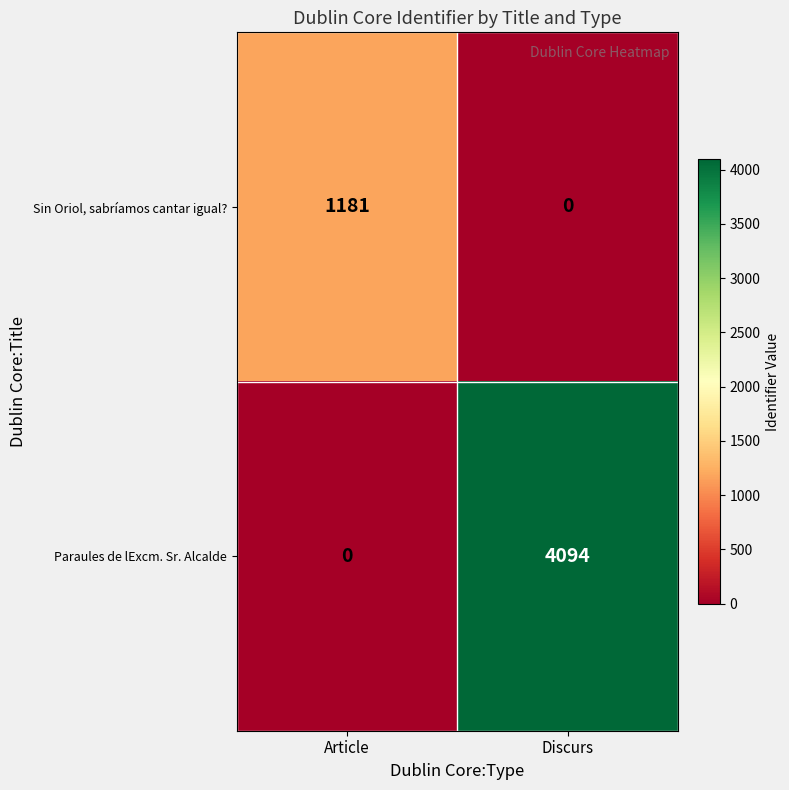

True or false: Paraules de lExcm. Sr. Alcalde has a value of 1819 at Discurs.

False